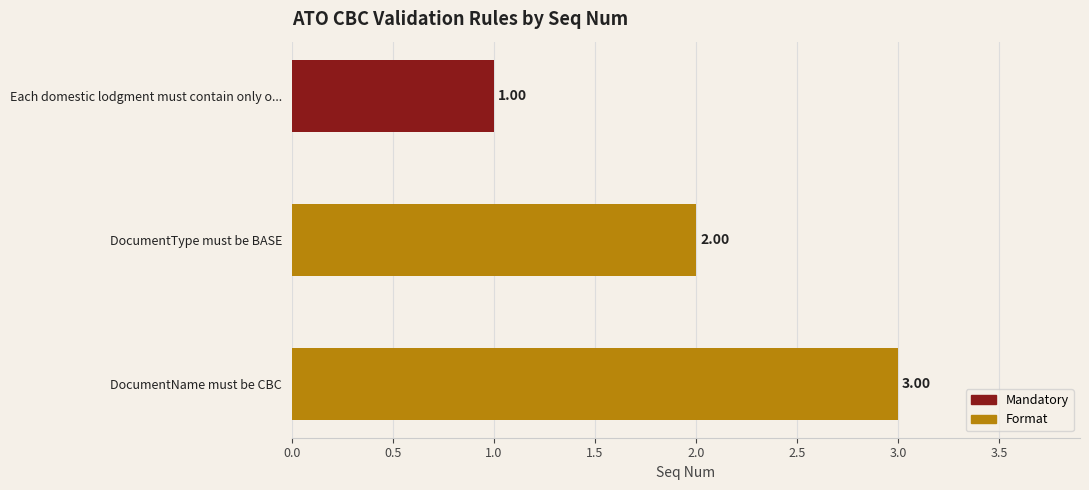

What is the change in value from Each domestic lodgment must contain only one CbCBody to DocumentName must be CBC?

+2